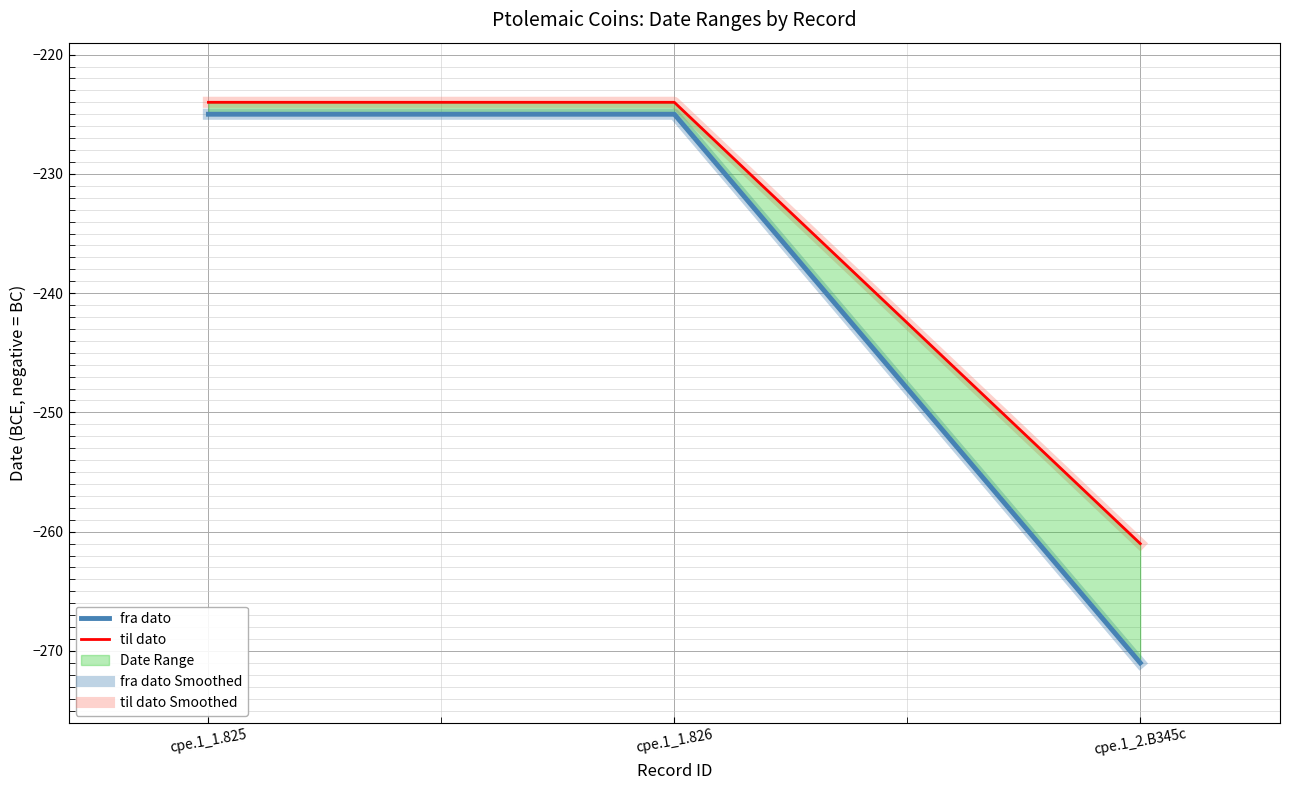

What is the sum of all til dato Smoothed values?

-709